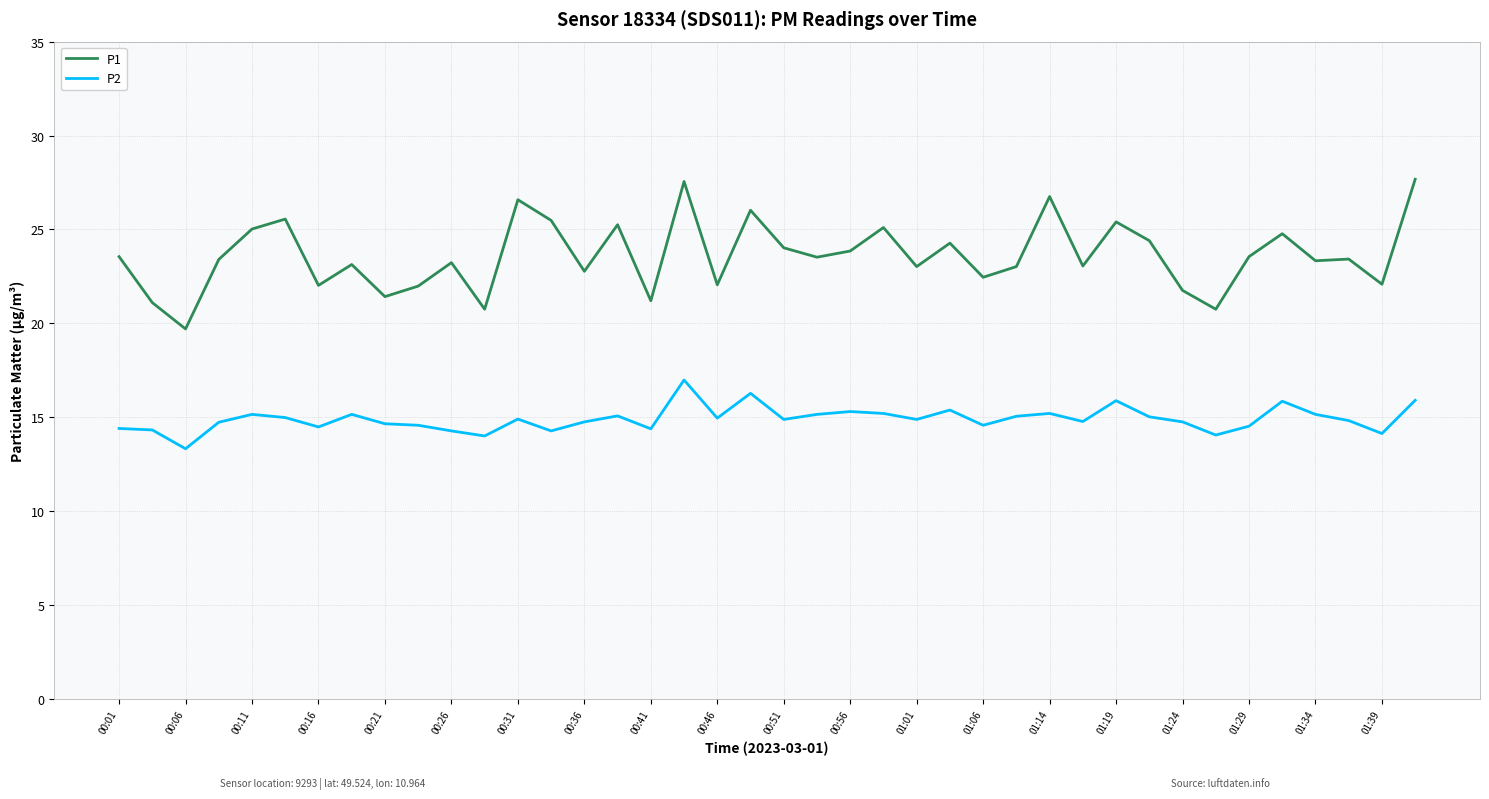

True or false: P1 and P2 cross at least once.

False